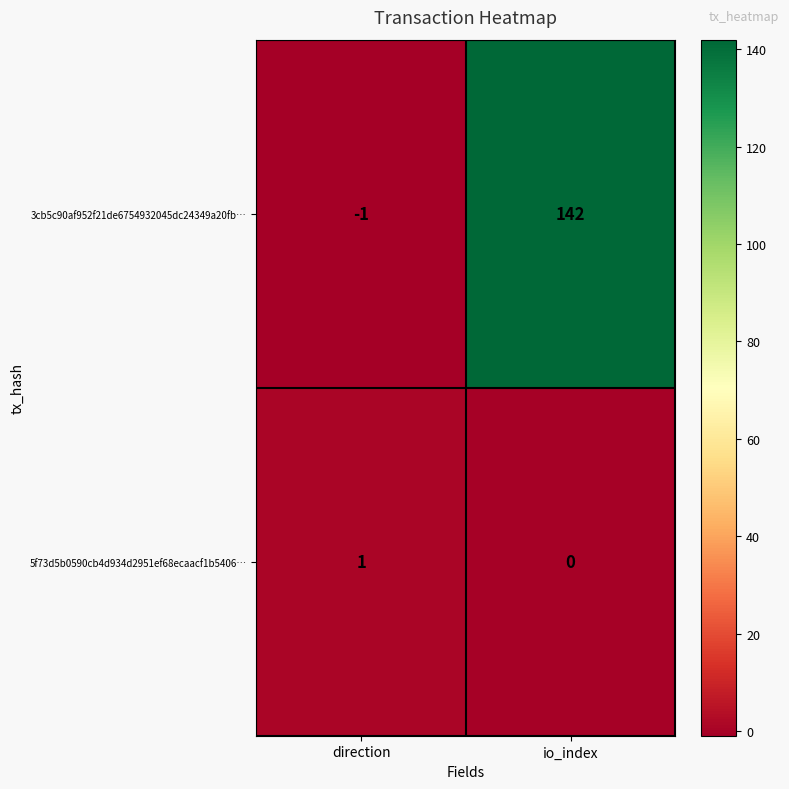

What is the sum of all 3cb5c90af952f21de6754932045dc24349a20fb… values?

141